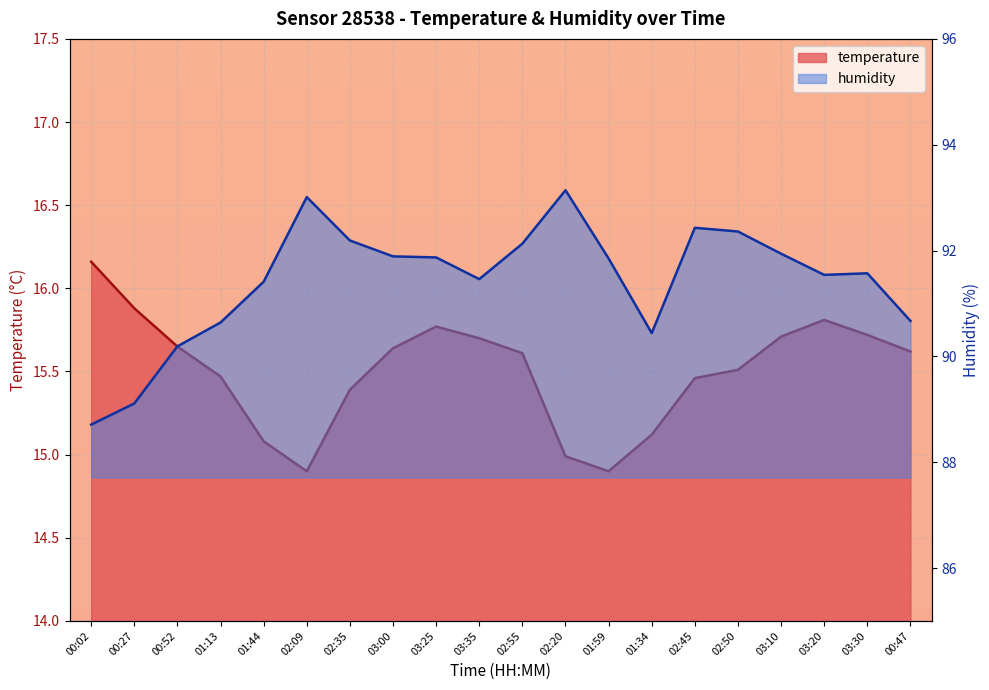

Reading right to left, what are all the values shown in this chart?

temperature: 00:47=15.6	03:30=15.7	03:20=15.8	03:10=15.7	02:50=15.5	02:45=15.5	01:34=15.1	01:59=14.9	02:20=15.0	02:55=15.6	03:35=15.7	03:25=15.8	03:00=15.6	02:35=15.4	02:09=14.9	01:44=15.1	01:13=15.5	00:52=15.7	00:27=15.9	00:02=16.2
humidity: 00:47=90.7	03:30=91.6	03:20=91.5	03:10=91.9	02:50=92.4	02:45=92.4	01:34=90.4	01:59=91.8	02:20=93.1	02:55=92.1	03:35=91.5	03:25=91.9	03:00=91.9	02:35=92.2	02:09=93.0	01:44=91.4	01:13=90.6	00:52=90.2	00:27=89.1	00:02=88.7